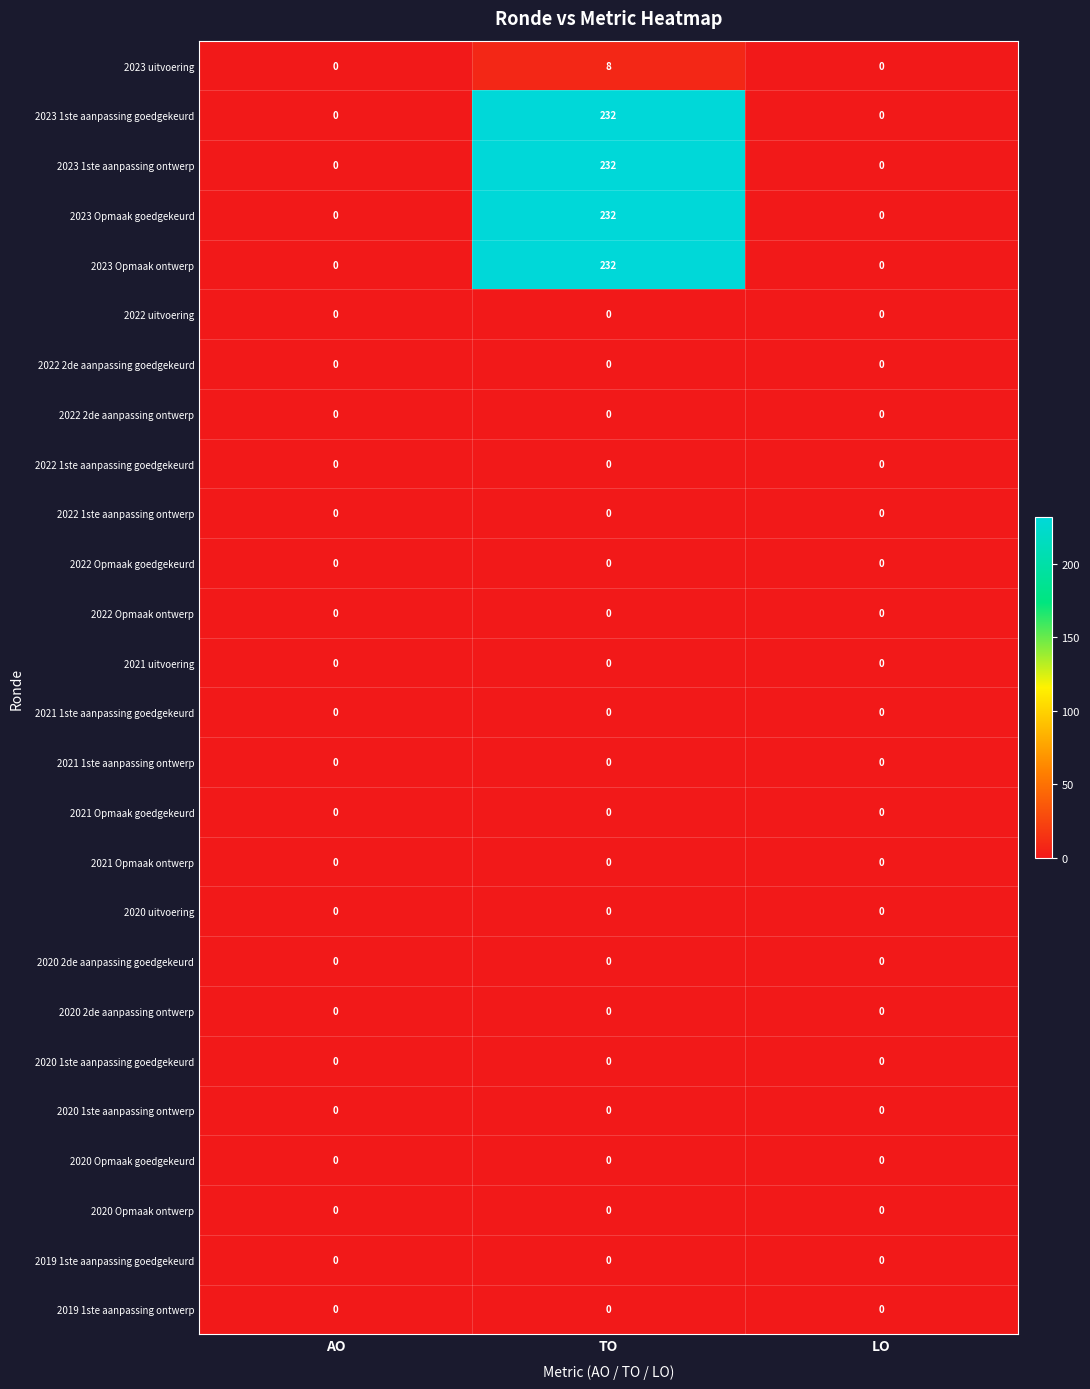

At how many categories does at least one series exceed 95?

1